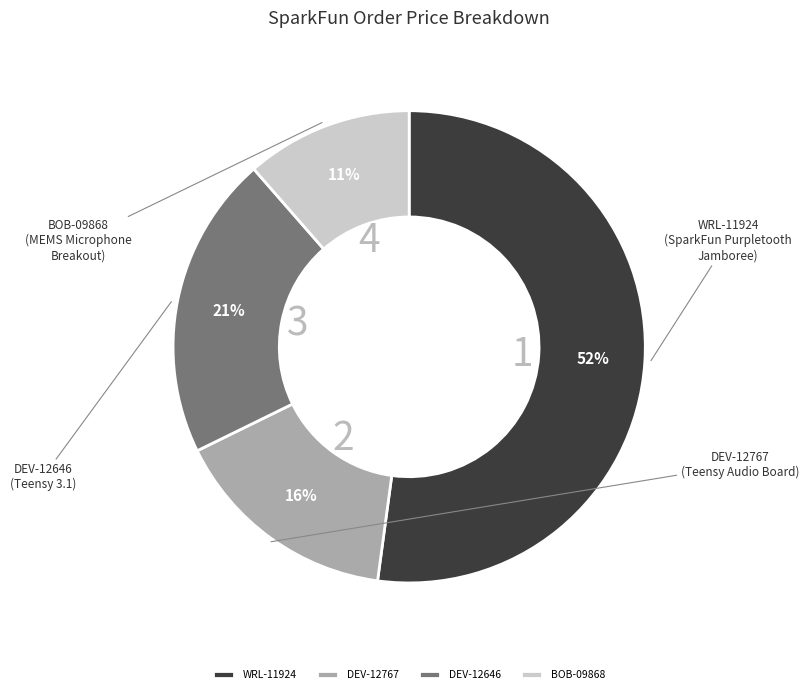

Is the sum of DEV-12767 and DEV-12646 greater than half?

No